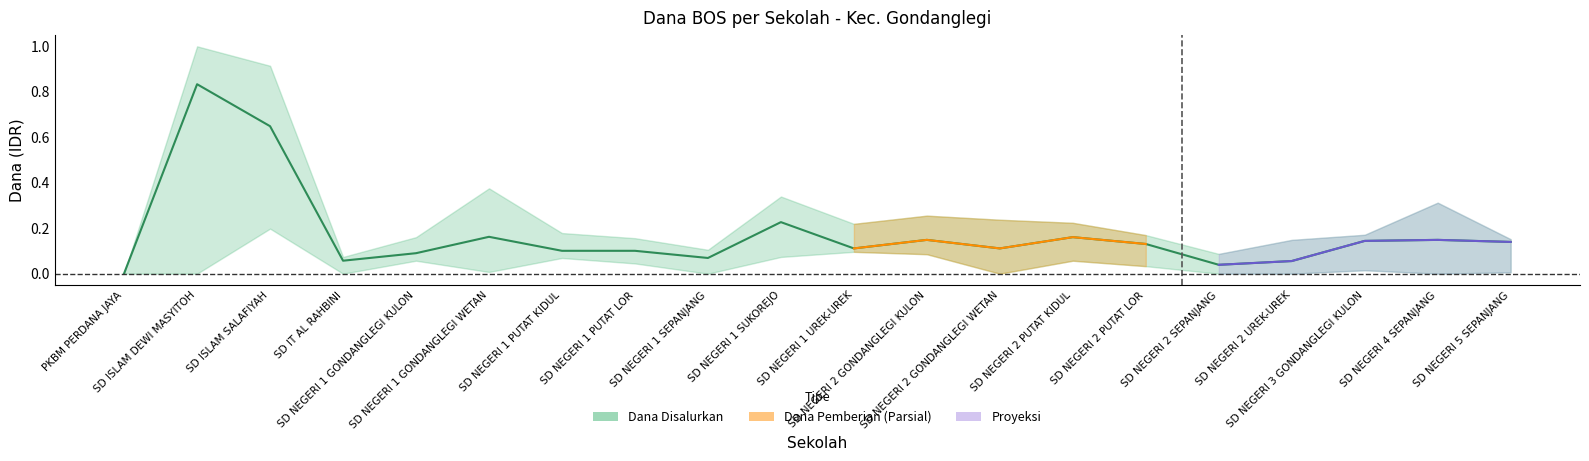

How many interior local peaks (higher than both neighbors) does the data have?

6